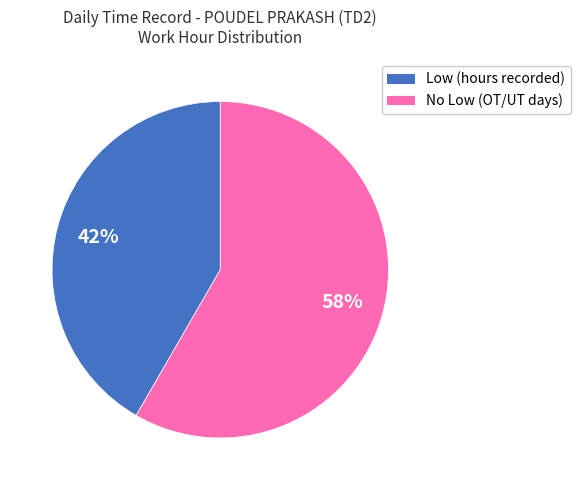

To the nearest percent, what is the average slice percentage?

50%